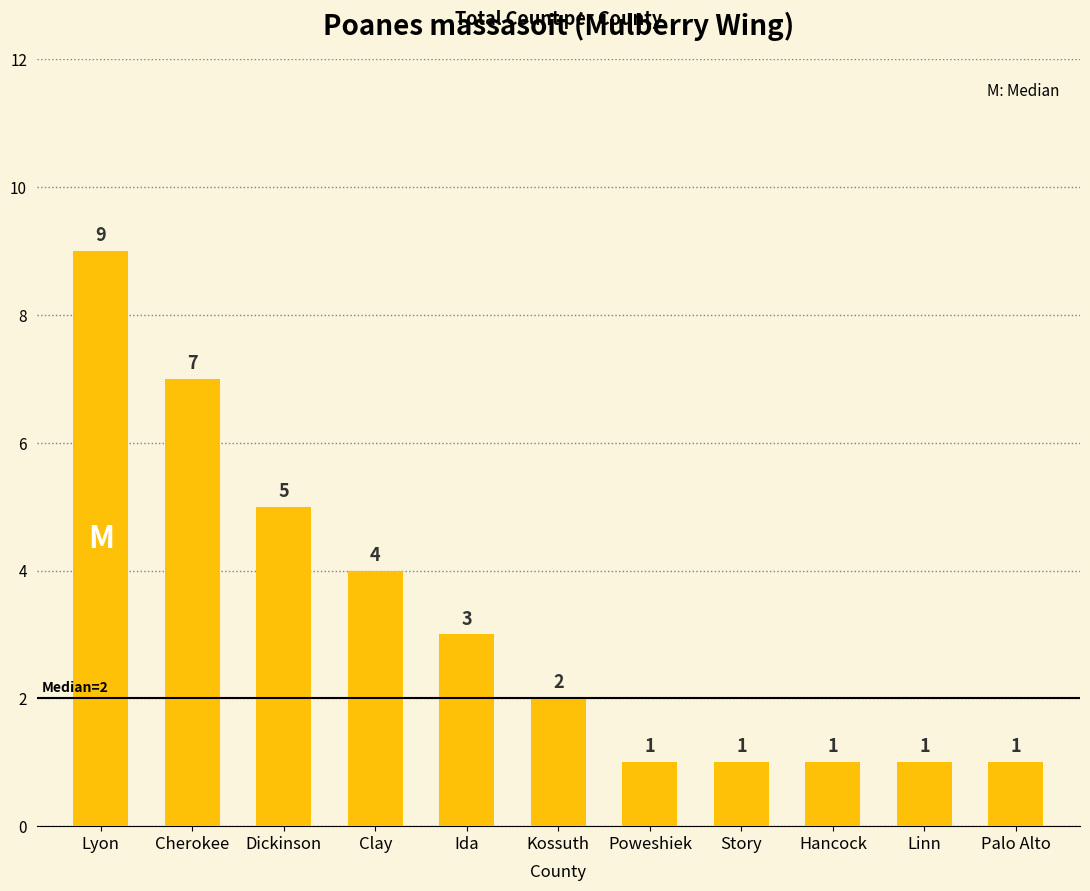

At which label does the data first exceed 2?

Lyon